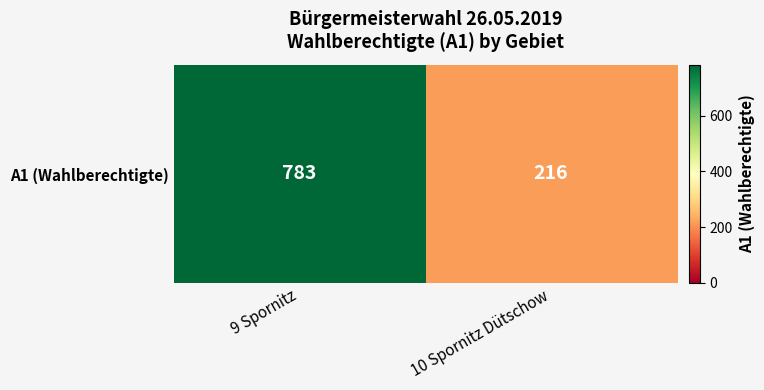

Is it true that the value at 10 Spornitz Dütschow is 362?

False